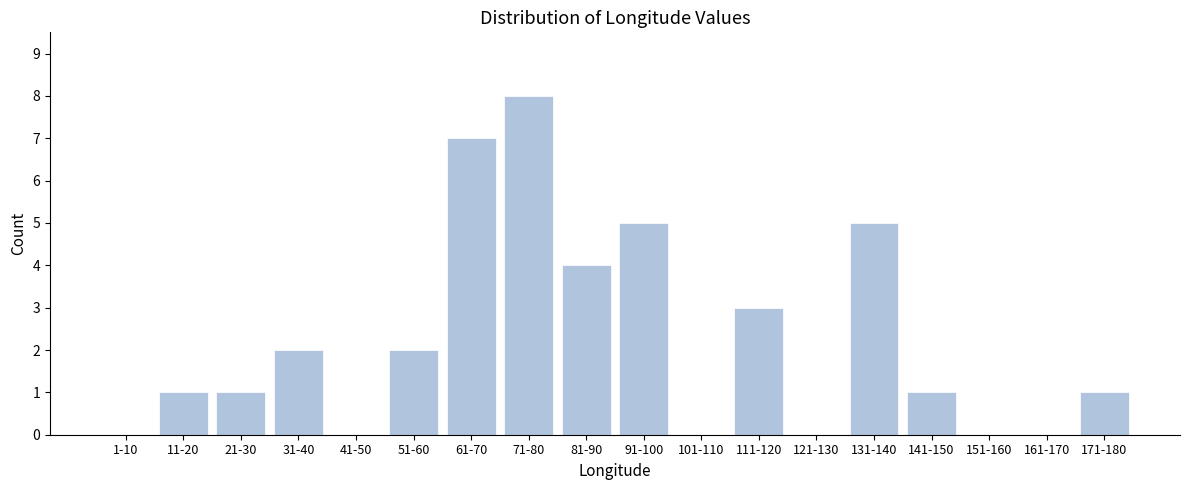

Reading right to left, transcribe all the data shown in this chart.

171-180=1	161-170=0	151-160=0	141-150=1	131-140=5	121-130=0	111-120=3	101-110=0	91-100=5	81-90=4	71-80=8	61-70=7	51-60=2	41-50=0	31-40=2	21-30=1	11-20=1	1-10=0